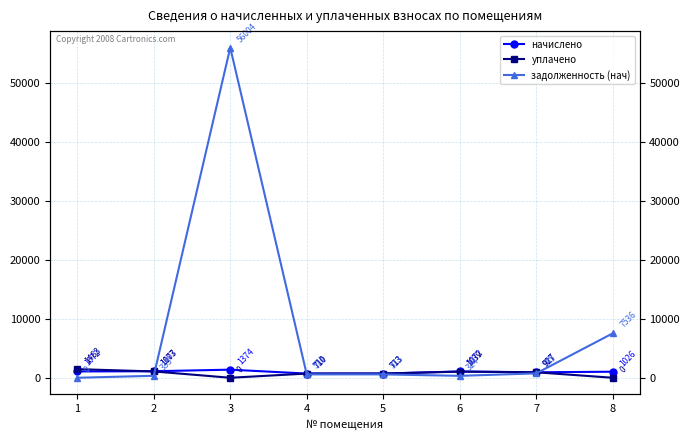

What is the value of the уплачено point at the 1st from the left?

1463.0